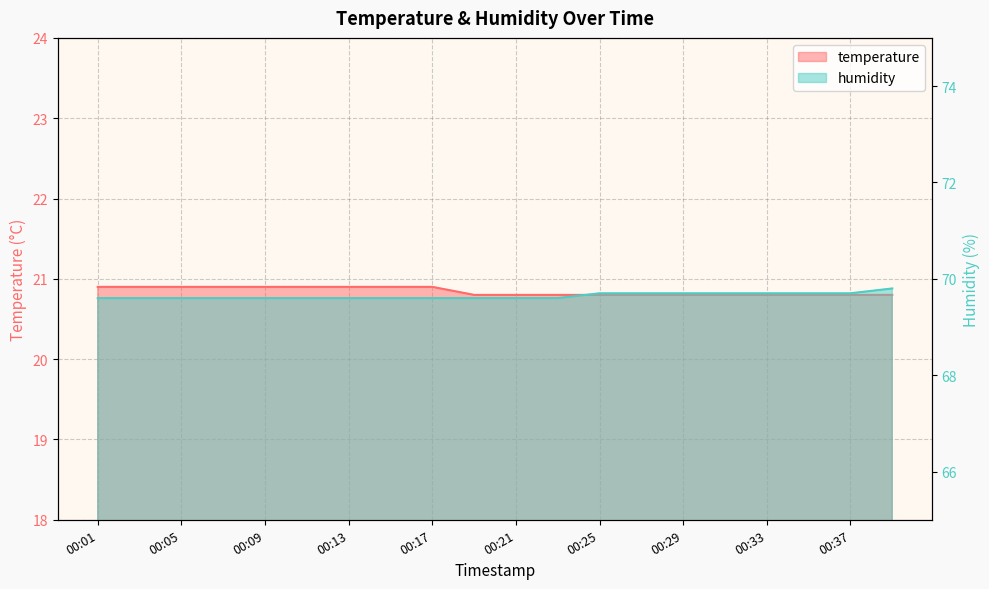

What is the value of the temperature point at the 10th from the left?

20.8